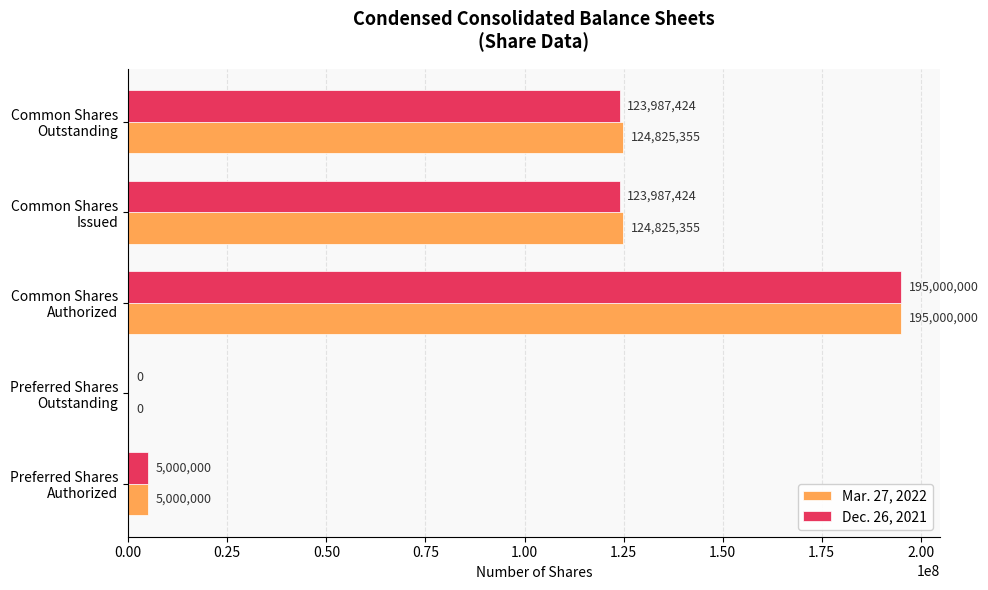

What is the highest value of the Mar. 27, 2022 series?

195000000